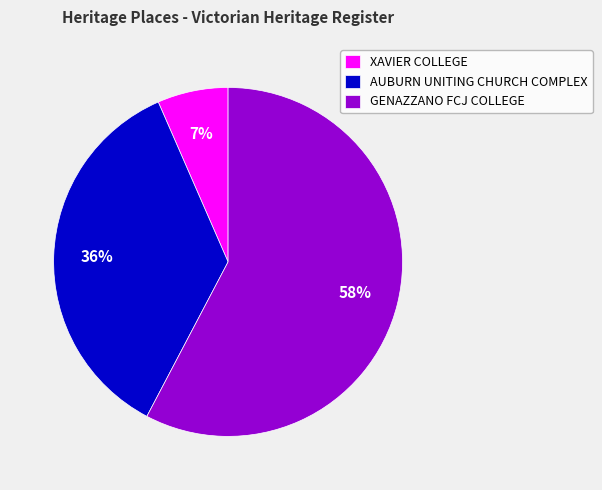

Which has a higher value, GENAZZANO FCJ COLLEGE or XAVIER COLLEGE?

GENAZZANO FCJ COLLEGE